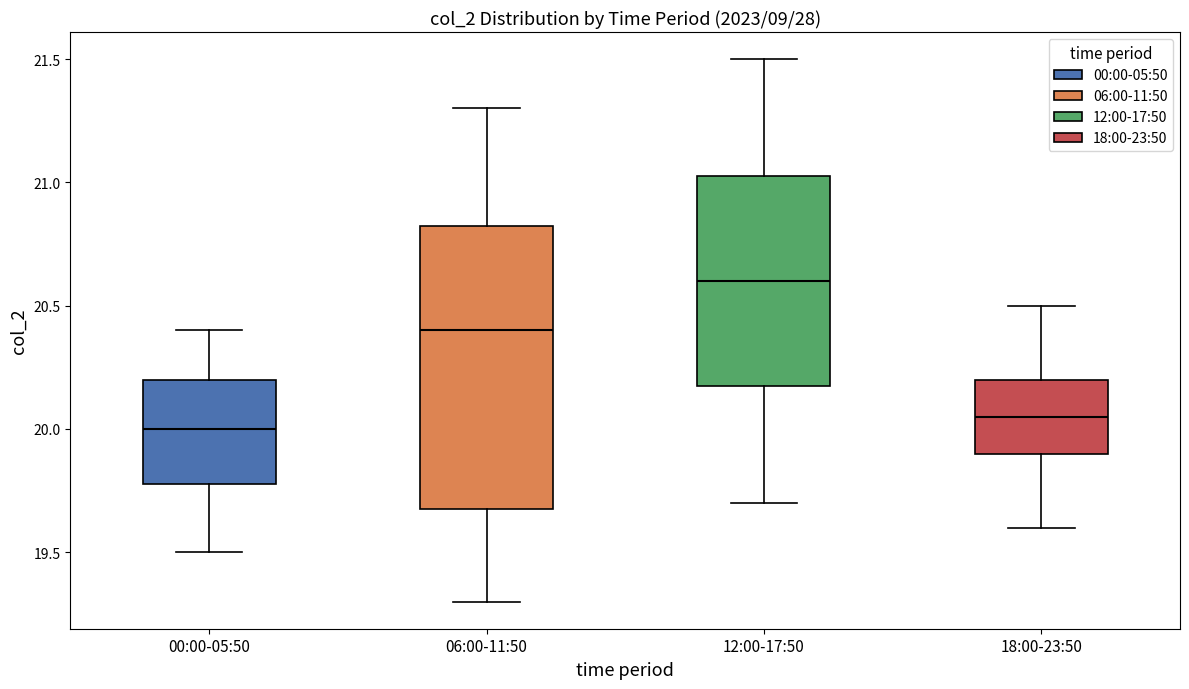

Which box's median line is the highest?

12:00-17:50